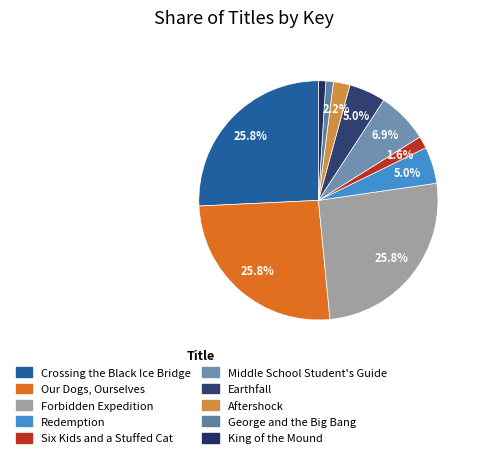

How many slices are in this pie chart?

10